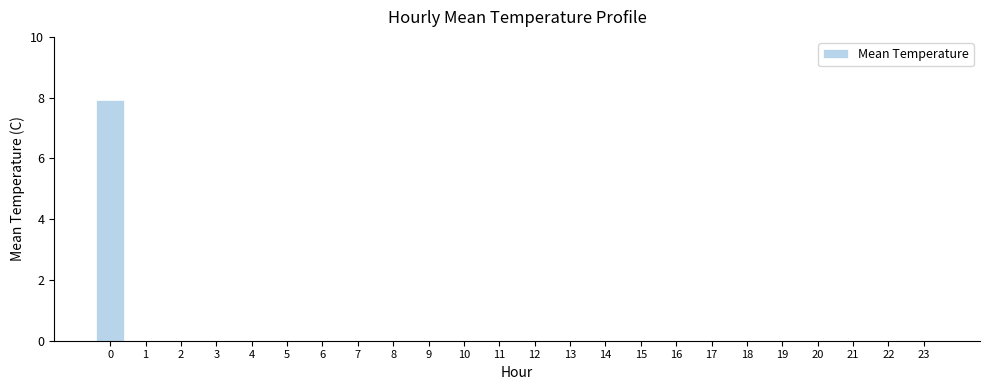

Reading left to right, what are all the values shown in this chart?

7.9	0.0	0.0	0.0	0.0	0.0	0.0	0.0	0.0	0.0	0.0	0.0	0.0	0.0	0.0	0.0	0.0	0.0	0.0	0.0	0.0	0.0	0.0	0.0